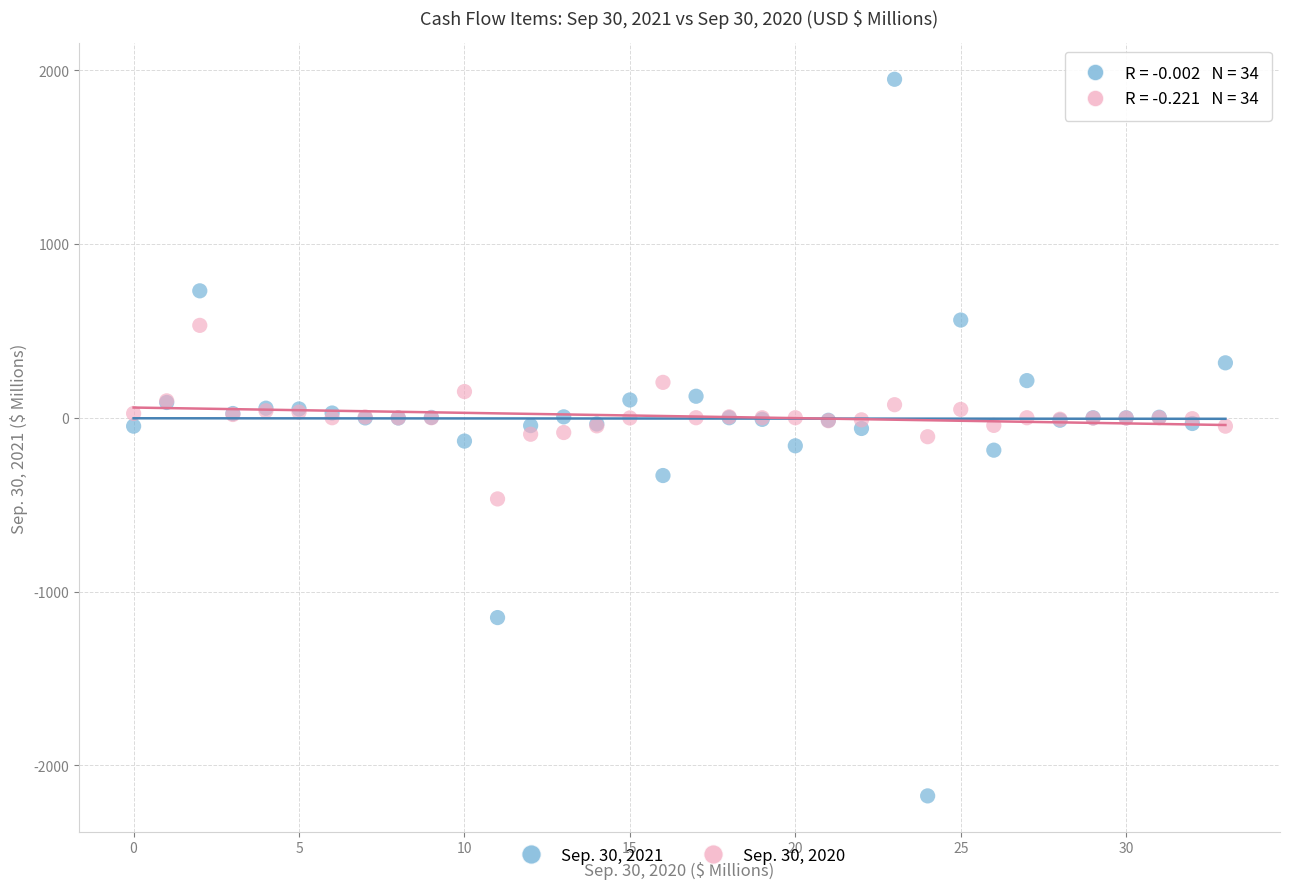

Which series contains the lowest Y value?

Sep. 30, 2021